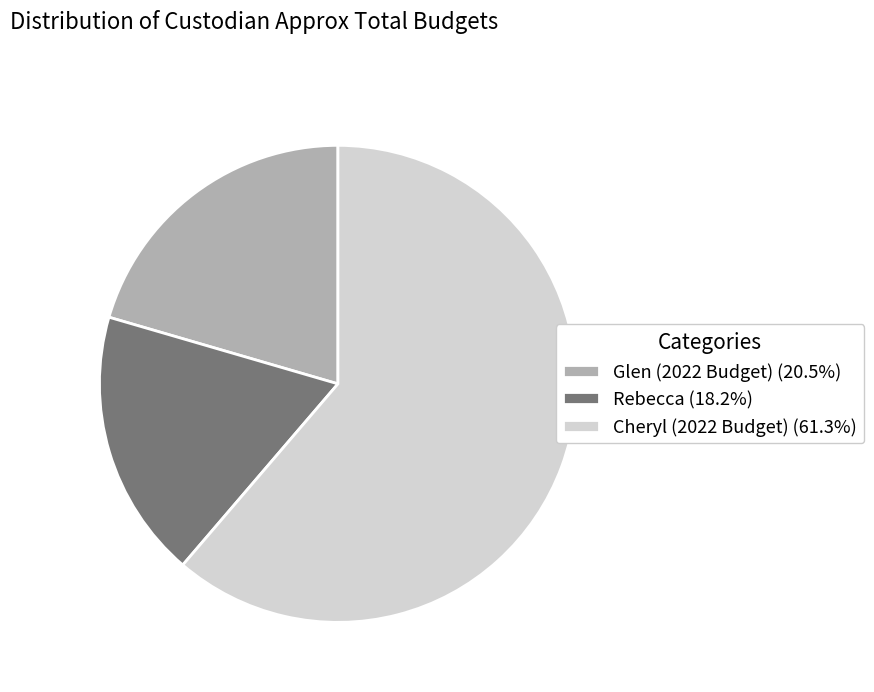

Is the sum of Cheryl (2022 Budget) (61.3%) and Glen (2022 Budget) (20.5%) greater than half?

Yes